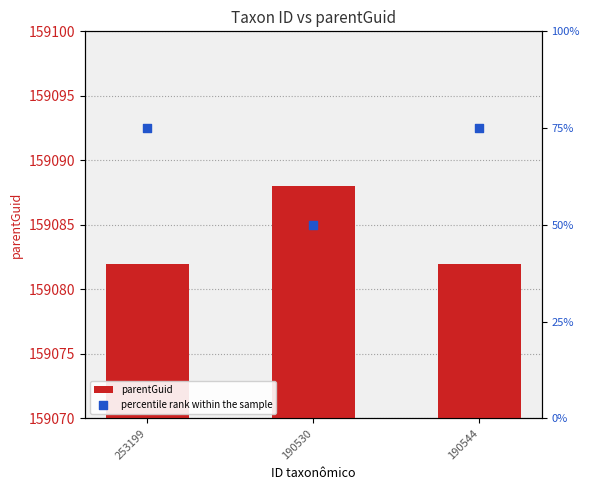

Which series contains the lowest Y value?

percentile rank within the sample